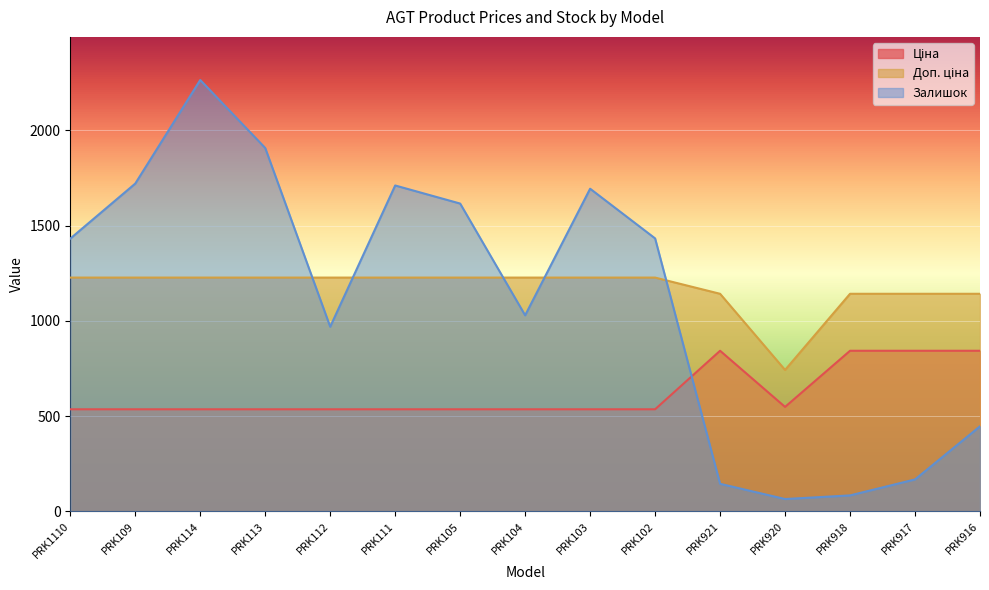

How many categories are shown in the chart?

15